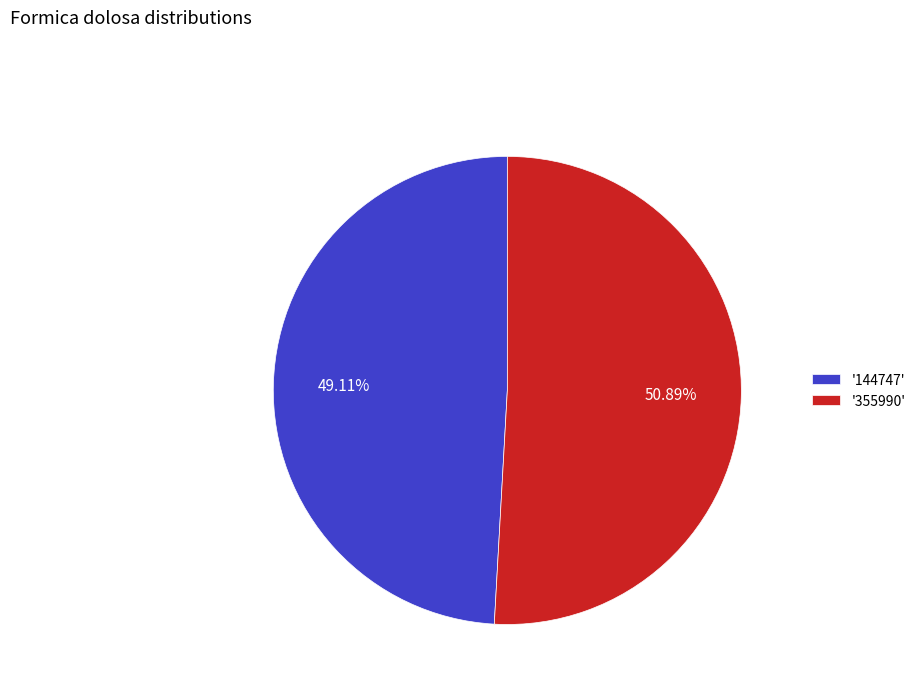

Between '355990' and '144747', which is larger?

'355990'